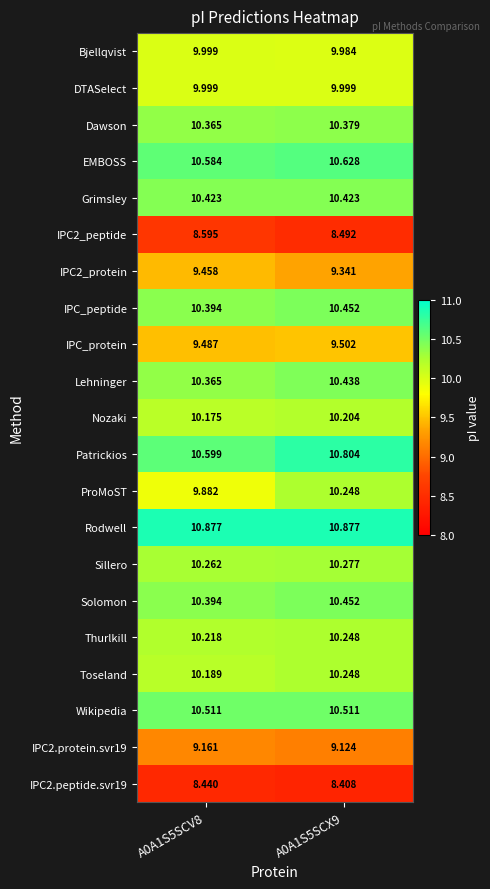

Which series has the largest total across all categories?

Rodwell